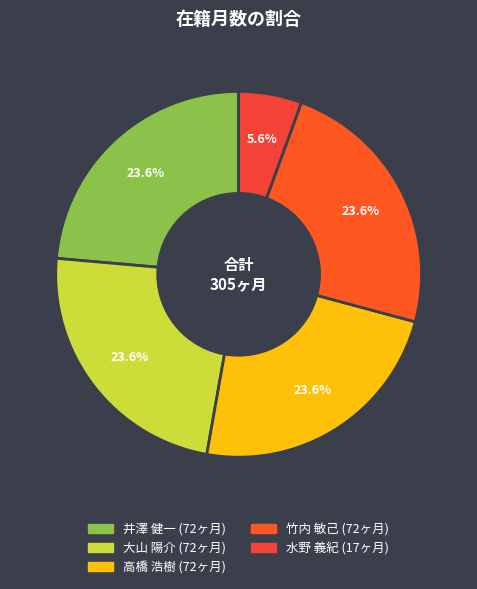

What is the change in value from 井澤 健一 to 水野 義紀?

-55